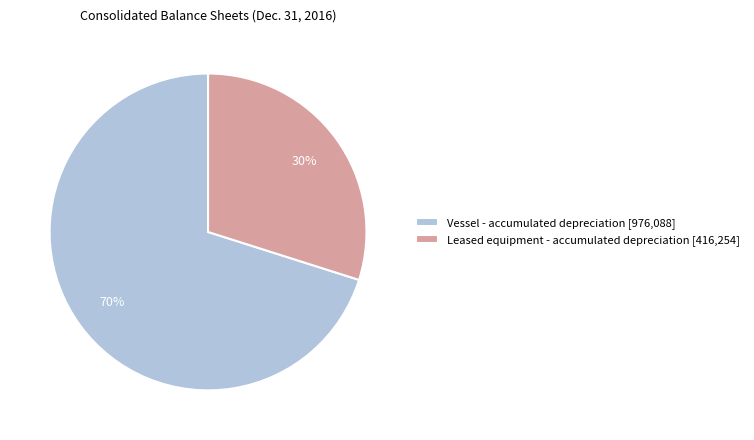

Is the sum of Leased equipment - accumulated depreciation and Vessel - accumulated depreciation greater than half?

Yes